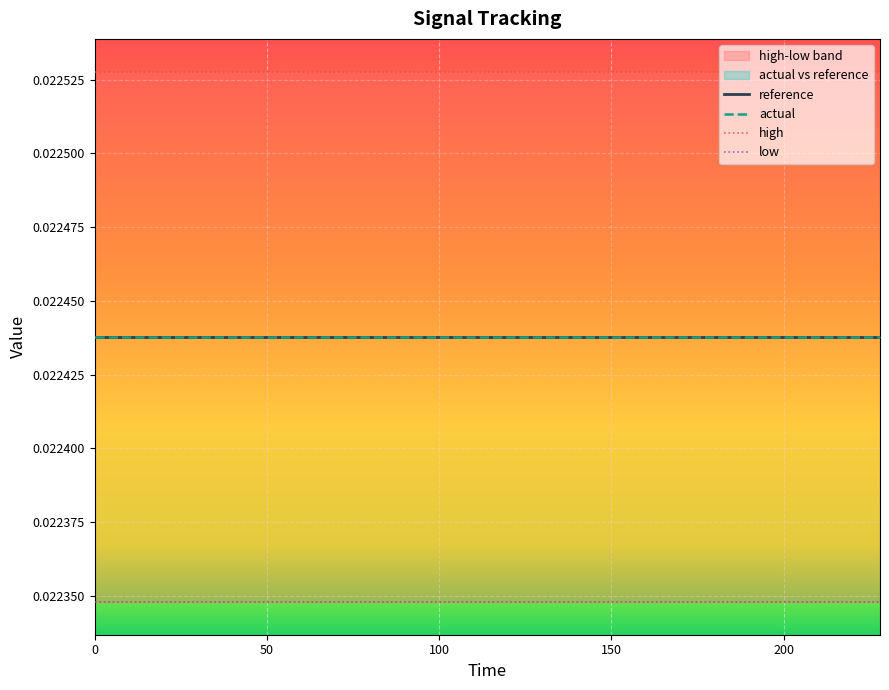

Which series has the widest spread of values?

reference